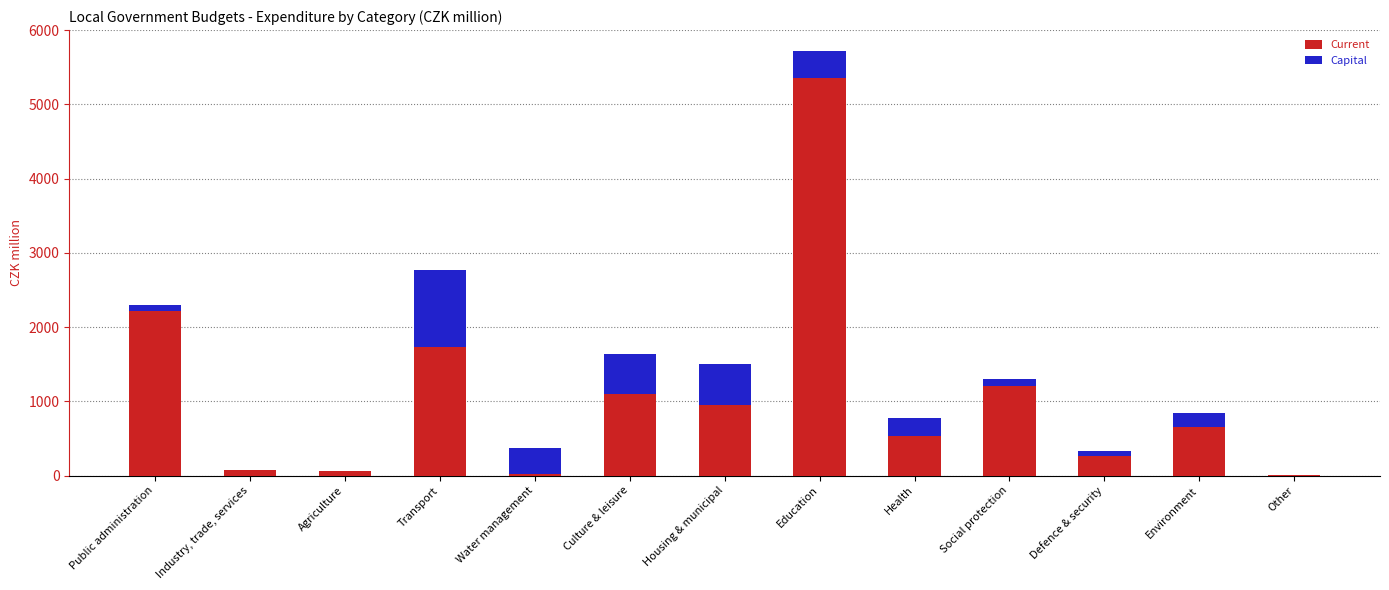

Where is Current nearest to the value 2680?

Public administration